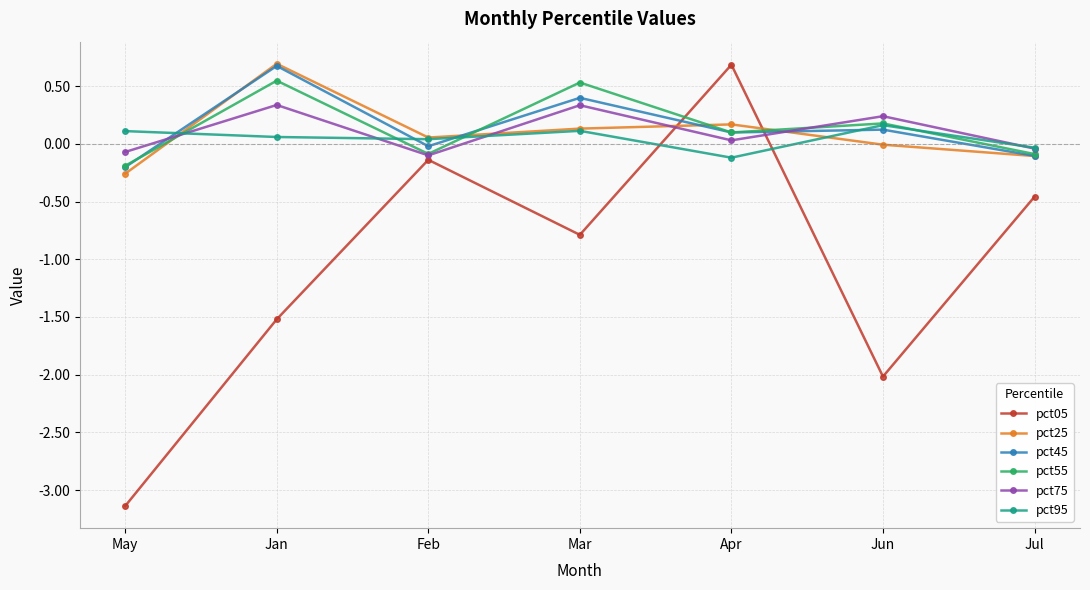

At how many categories does at least one series exceed 0?

6